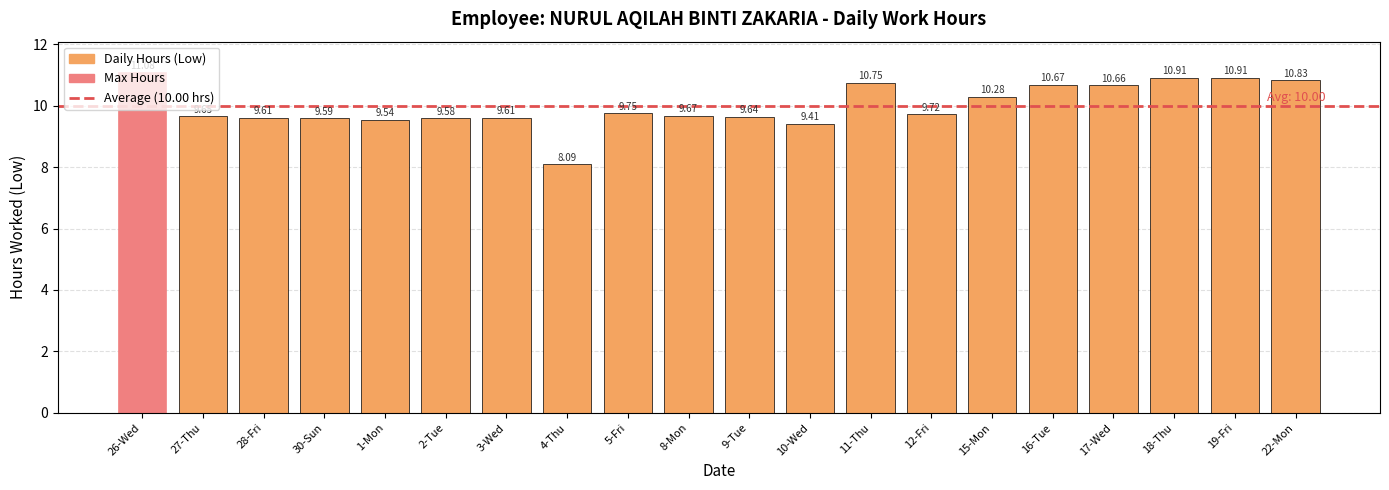

Does the chart contain stacked bars?

No